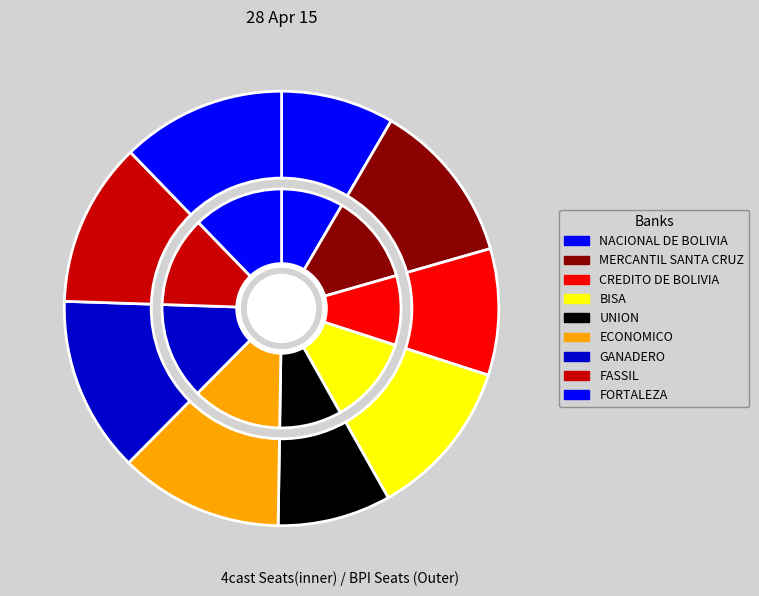

Does GANADERO account for over 50% of the chart?

No